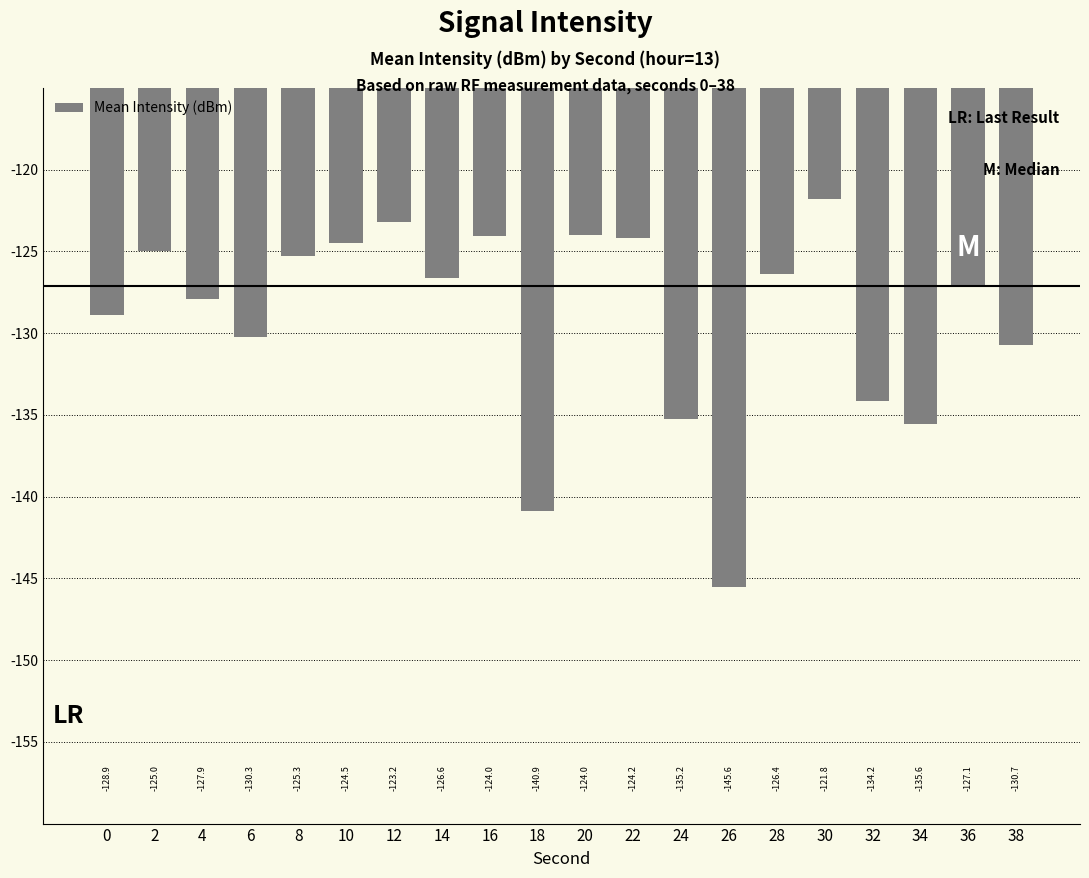

What is the change in value from 16 to 36?

-3.1